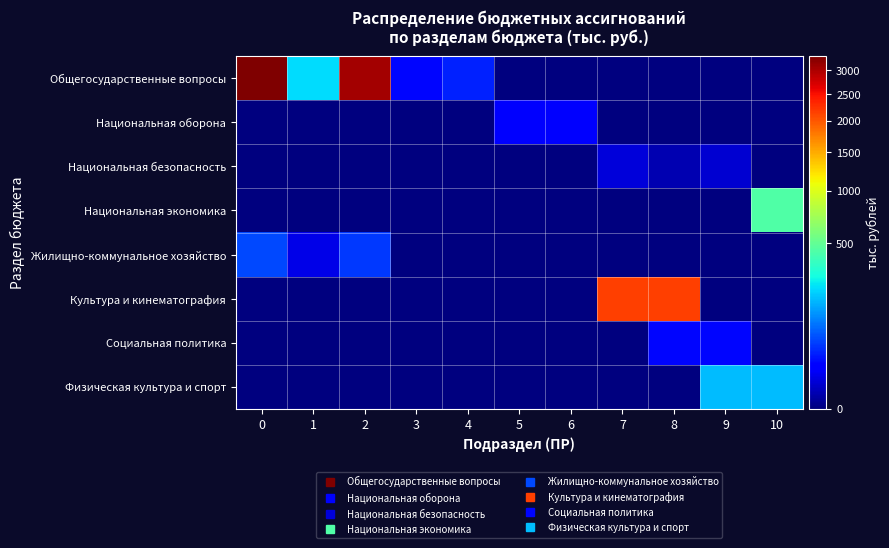

At how many categories does at least one series exceed 693?

4